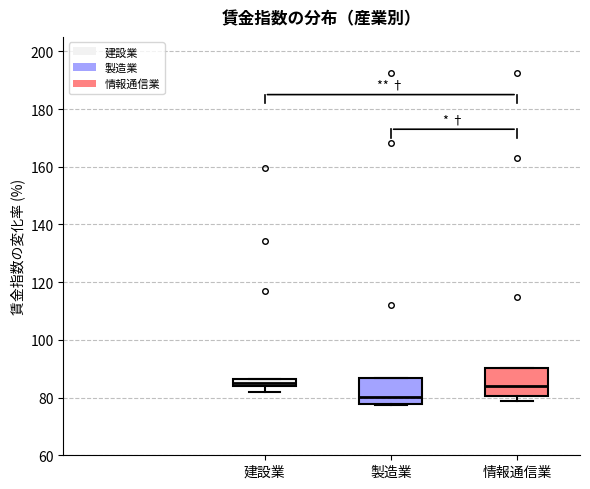

Where does the median line of the box for 製造業 sit on the y-axis? The values are not printed on the chart, so give them approximately, as read against the axis.

80